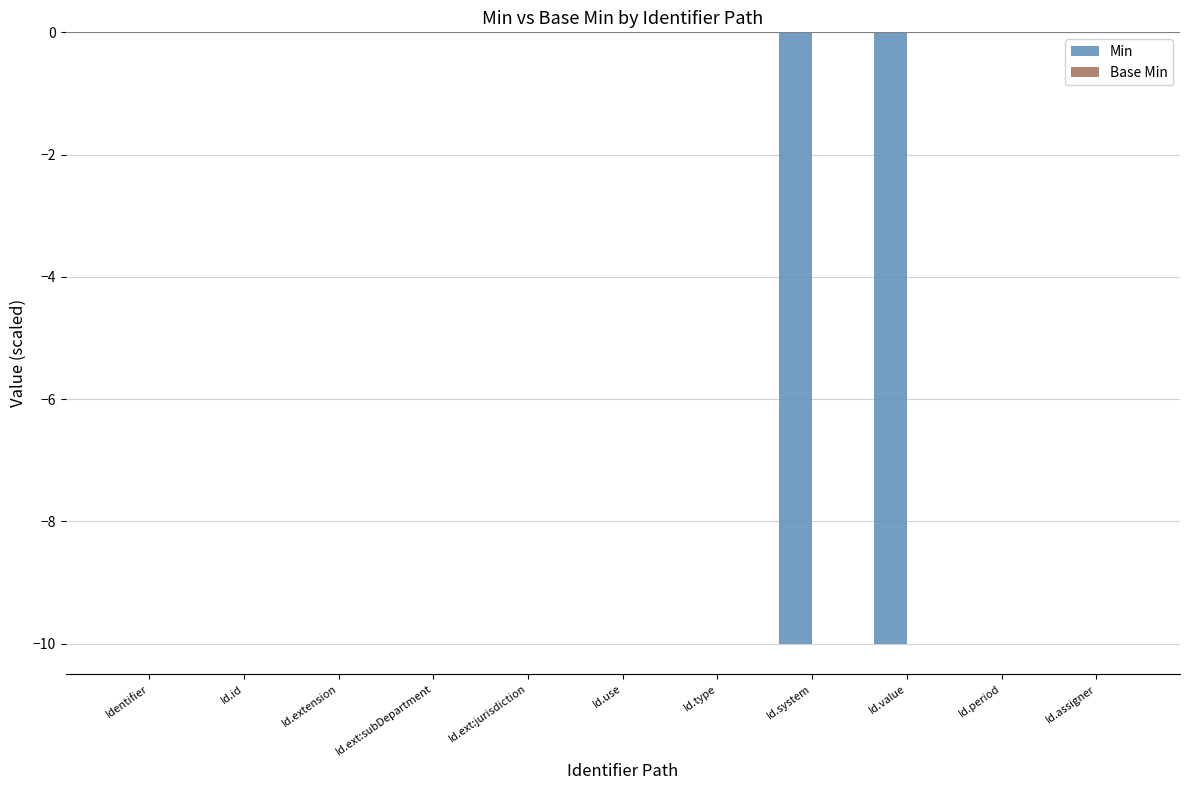

Reading right to left, extract all data points from this chart.

Id.assigner=0	Id.period=0	Id.value=-10	Id.system=-10	Id.type=0	Id.use=0	Id.ext:jurisdiction=0	Id.ext:subDepartment=0	Id.extension=0	Id.id=0	Identifier=0